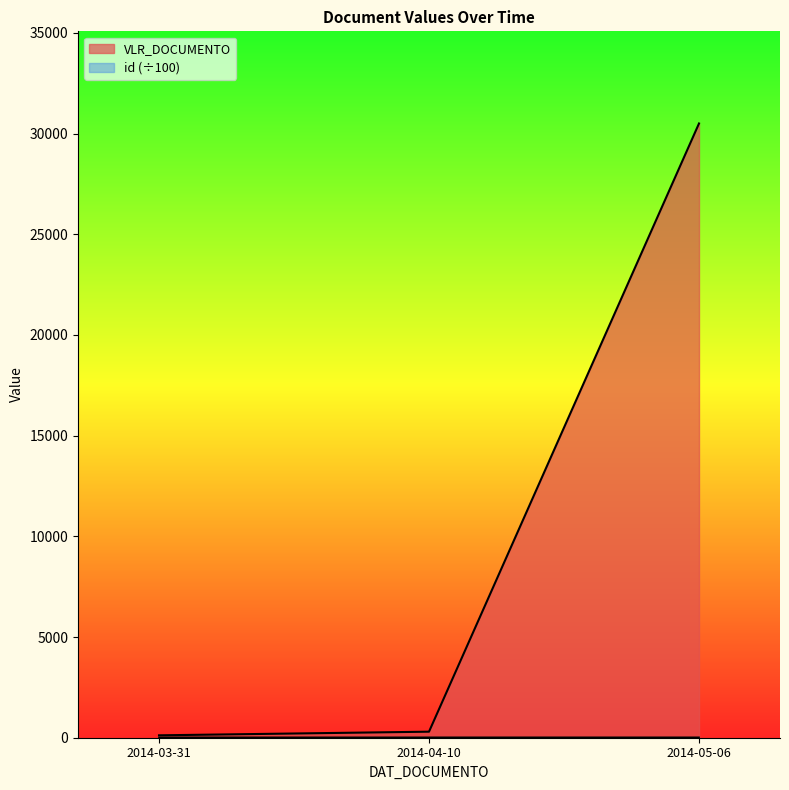

Does the chart display data point markers on the line(s)?

No